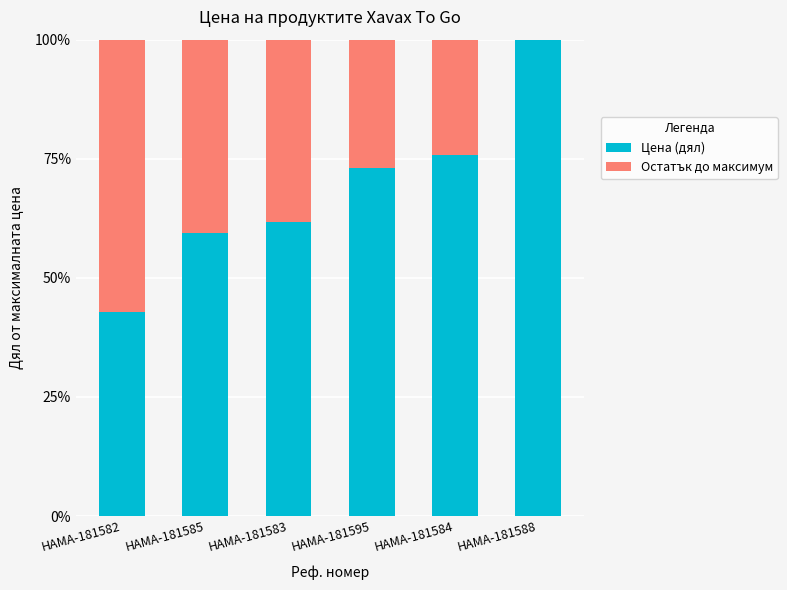

At HAMA-181582, list the series in order from largest to smallest.

Остатък до максимум, Цена (дял)